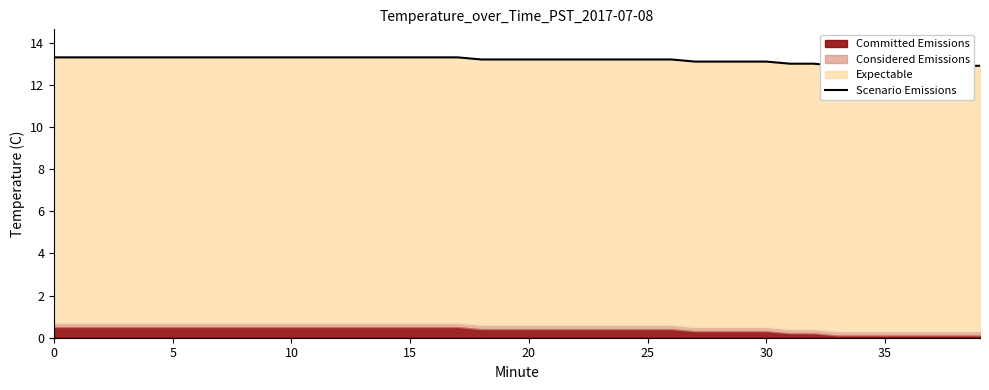

The chart shows a value of 13.3 at 5. True or false?

True